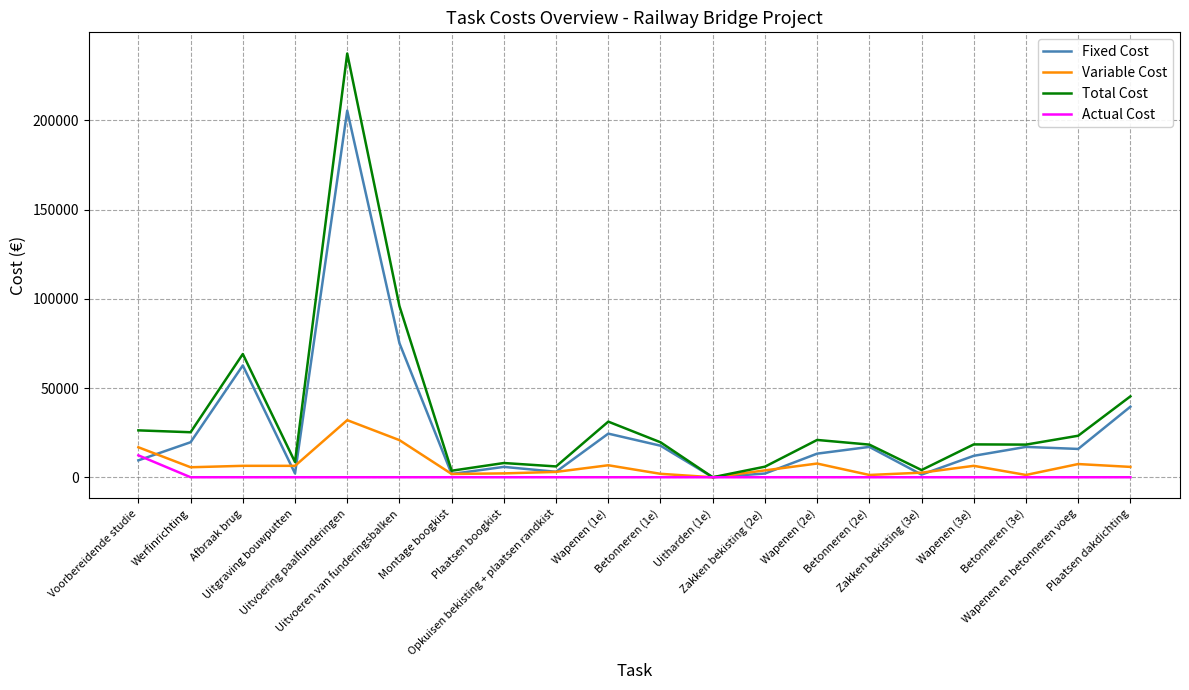

List the series in order of their peak value, lowest first.

Actual Cost, Variable Cost, Fixed Cost, Total Cost